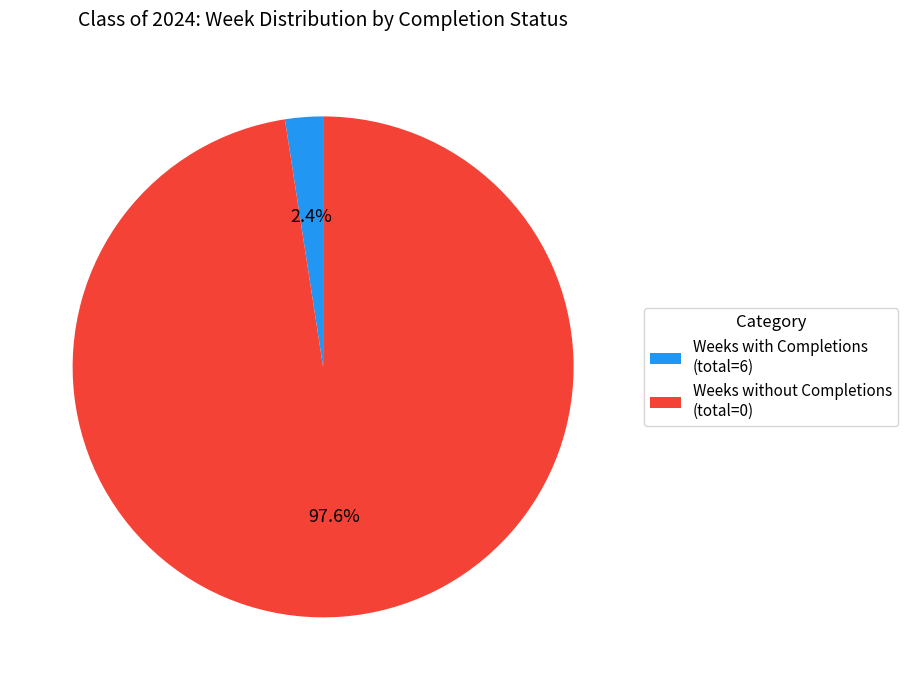

Which has a higher value, Weeks with Completions (total=6) or Weeks without Completions (total=0)?

Weeks without Completions (total=0)